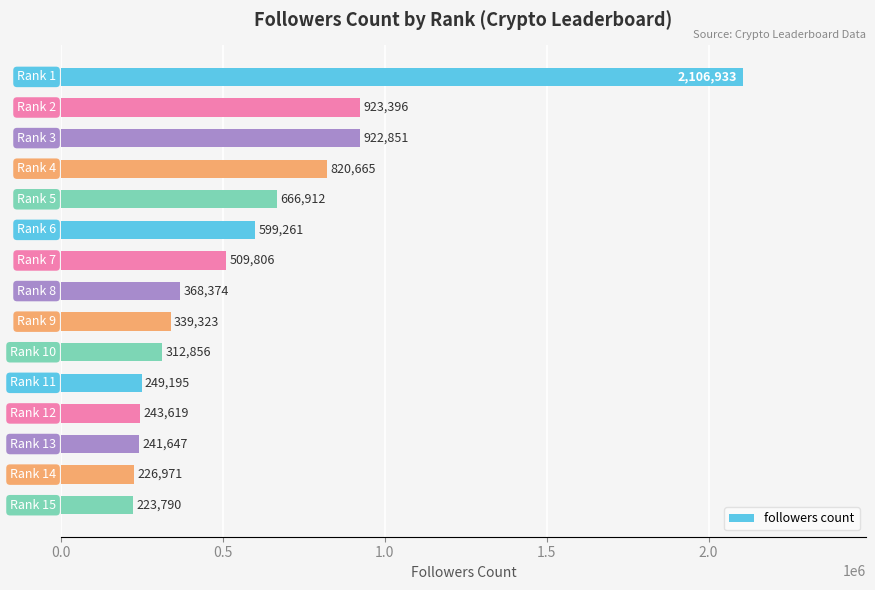

Count the number of categories in the chart.

15